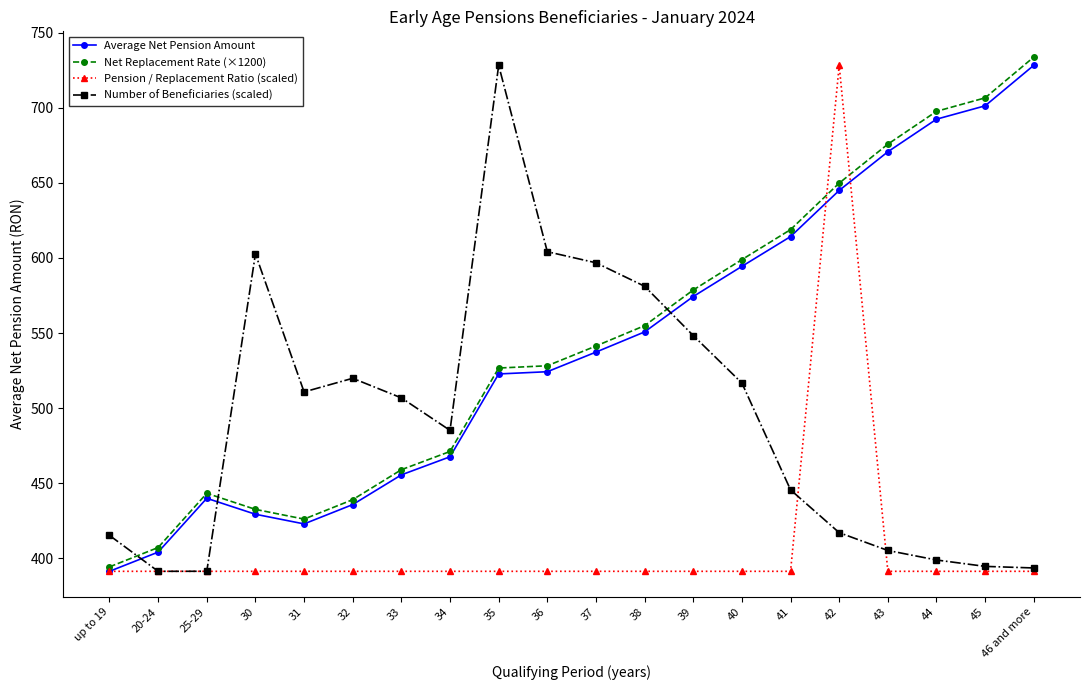

What is the spread (max minus min) of values at up to 19?

23.9